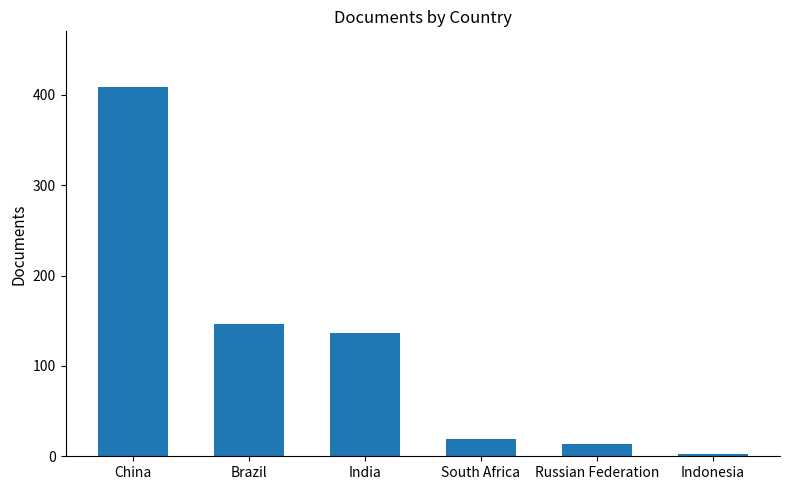

Reading left to right, transcribe all the data shown in this chart.

China=409	Brazil=146	India=137	South Africa=19	Russian Federation=14	Indonesia=3